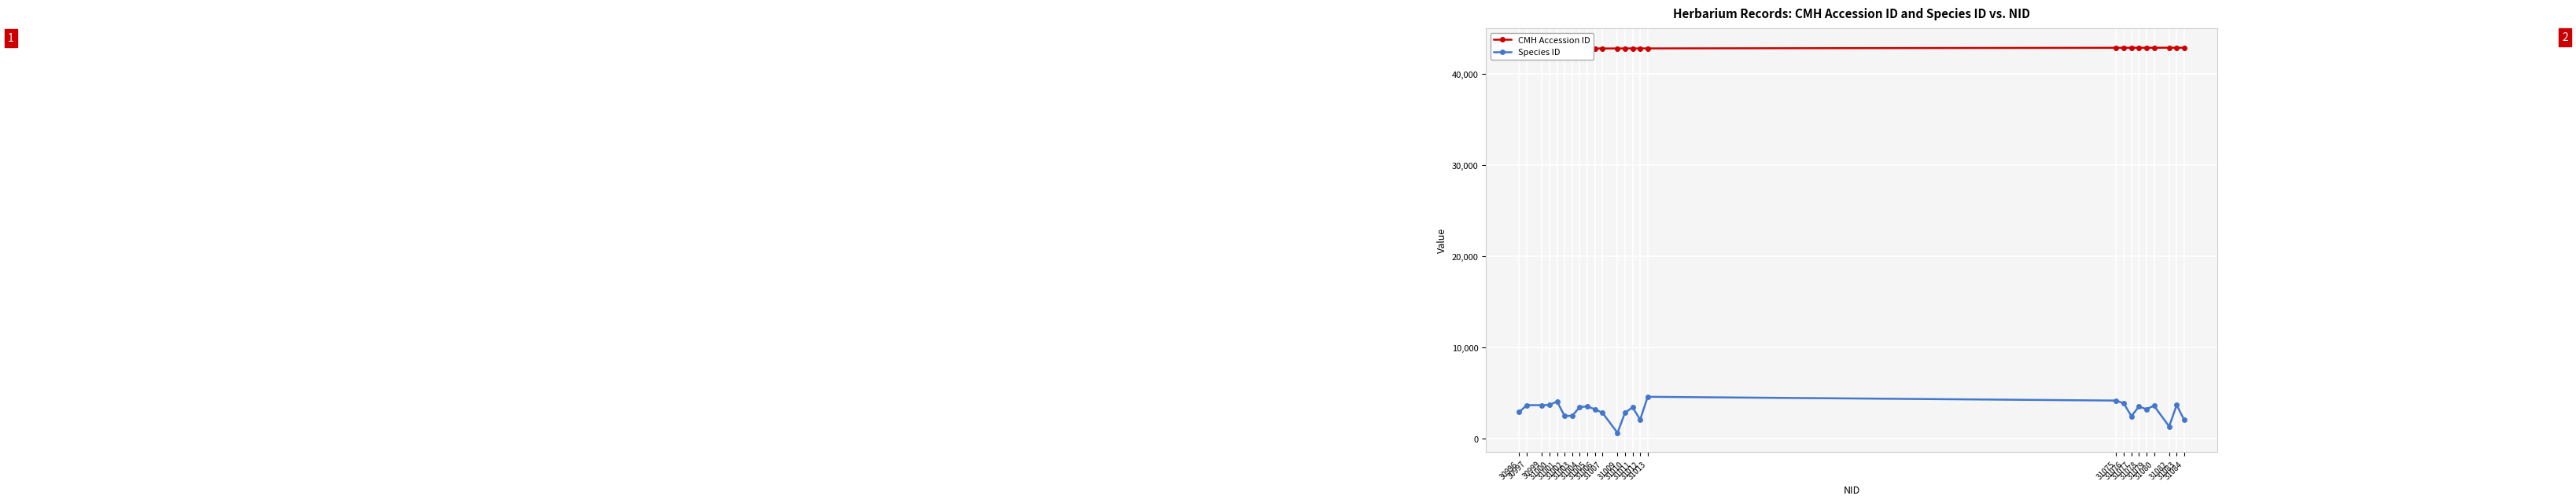

Which series changed the most between 31006 and 31078?

Species ID